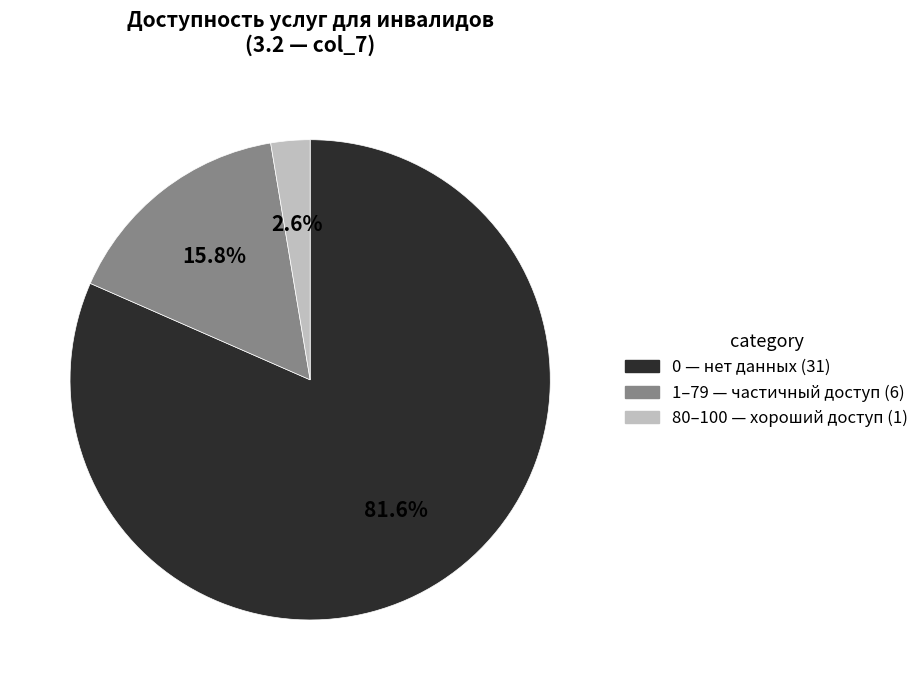

Is there any slice that represents more than half of the pie?

Yes